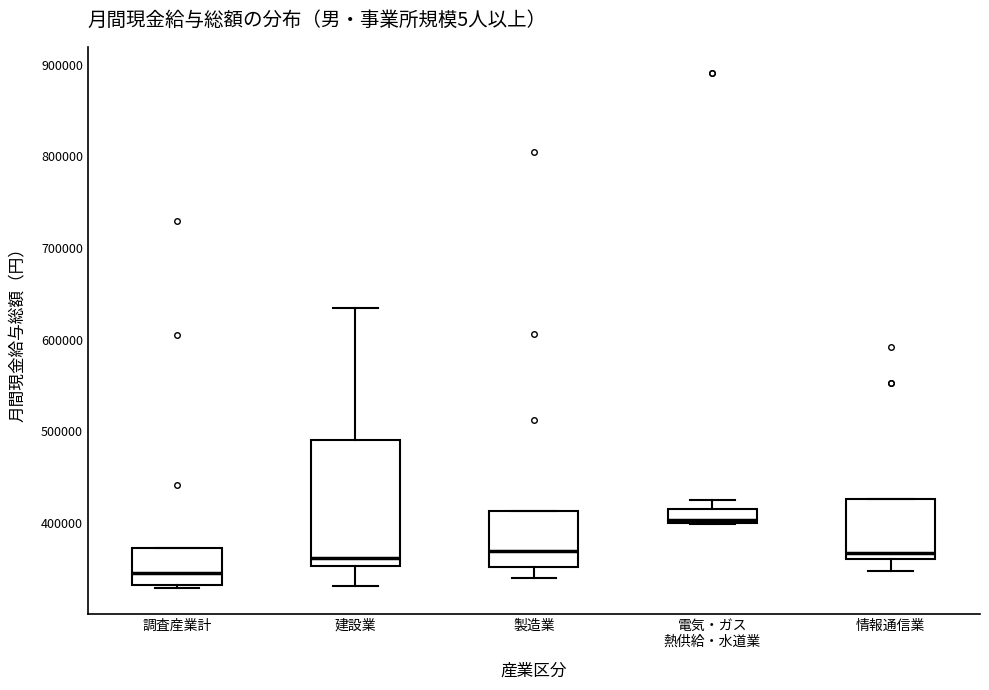

Which box has the highest median line?

電気・ガス 熱供給・水道業